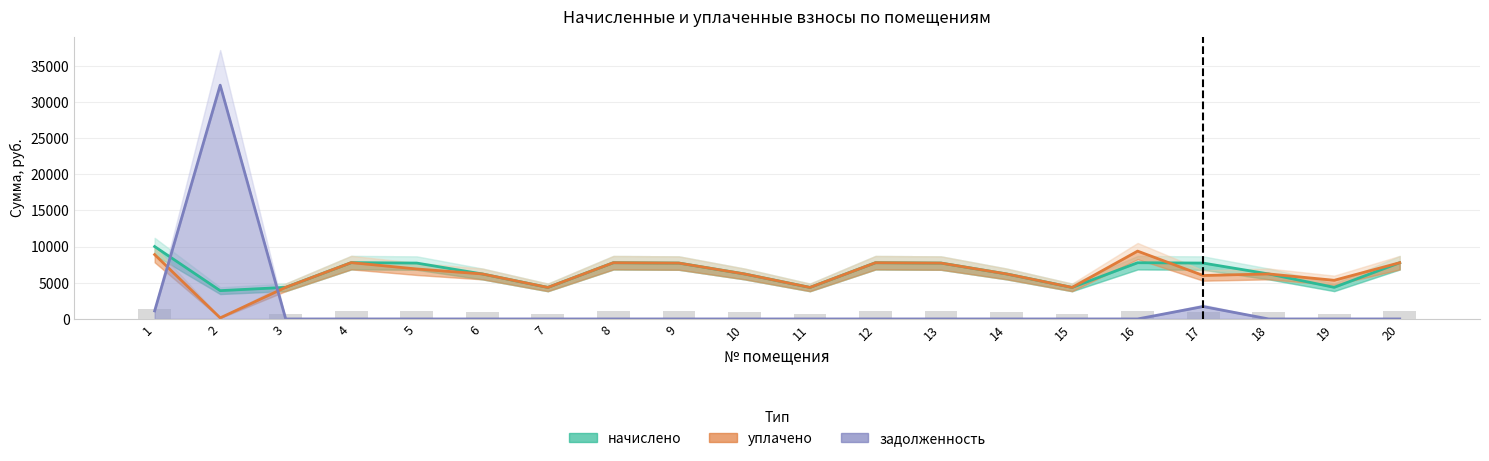

Reading left to right, extract all data points from this chart.

начислено: 1=10010.5	2=3912.3	3=4371.8	4=7787.3	5=7725.2	6=6222.4	7=4359.4	8=7774.9	9=7725.2	10=6222.4	11=4359.4	12=7774.9	13=7725.2	14=6222.4	15=4359.4	16=7774.9	17=7725.2	18=6222.4	19=4371.8	20=7774.9
уплачено: 1=8898.2	2=148.0	3=4371.8	4=7787.3	5=6909.4	6=6222.4	7=4359.4	8=7774.9	9=7725.2	10=6222.4	11=4359.4	12=7774.9	13=7725.2	14=6222.4	15=4359.4	16=9377.5	17=6009.4	18=6222.4	19=5343.4	20=7774.9
задолженность: 1=1112.3	2=32322.2	3=0.0	4=0.0	5=0.0	6=0.0	7=0.0	8=0.0	9=0.0	10=0.0	11=0.0	12=0.0	13=0.0	14=0.0	15=0.0	16=0.0	17=1716.7	18=0.0	19=0.0	20=0.0